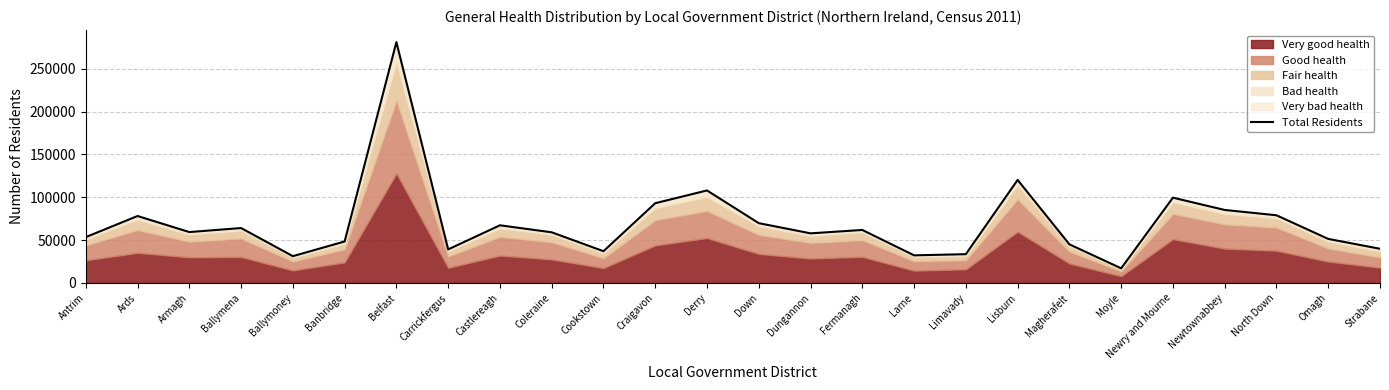

What is the difference between the values at North Down and Banbridge?

30598